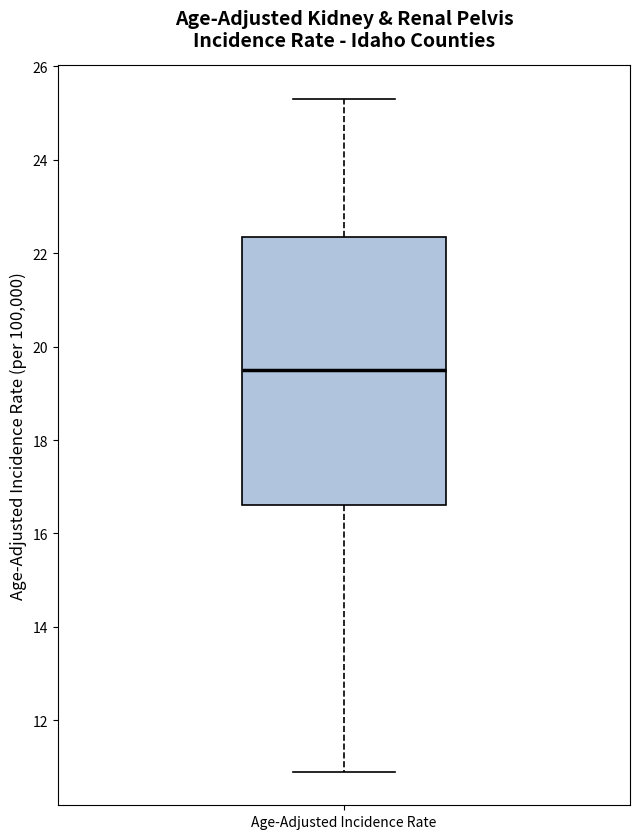

Where does the upper whisker of the box for Age-Adjusted Incidence Rate end on the y-axis? The values are not printed on the chart, so give them approximately, as read against the axis.

25.4